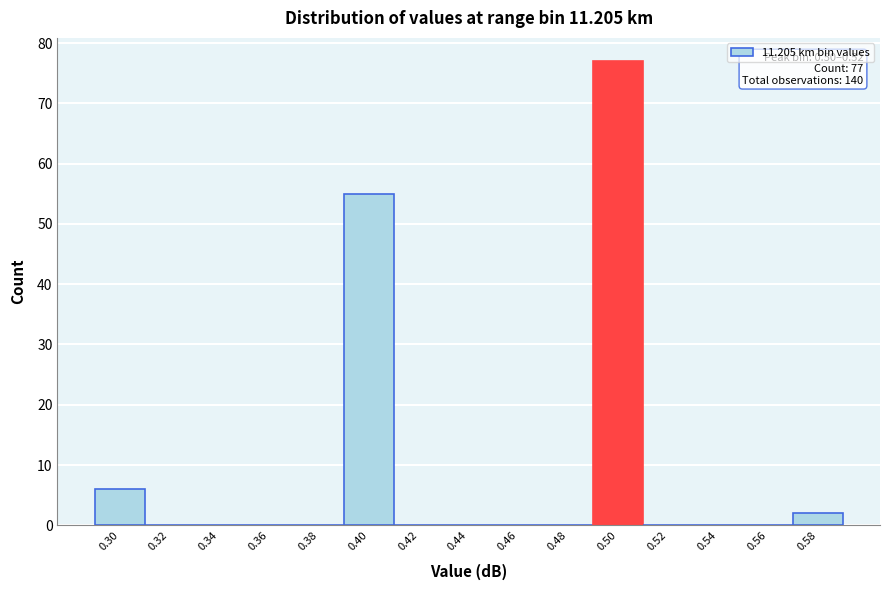

Reading left to right, extract all data points from this chart.

0.30=6	0.32=0	0.34=0	0.36=0	0.38=0	0.40=55	0.42=0	0.44=0	0.46=0	0.48=0	0.50=77	0.52=0	0.54=0	0.56=0	0.58=2